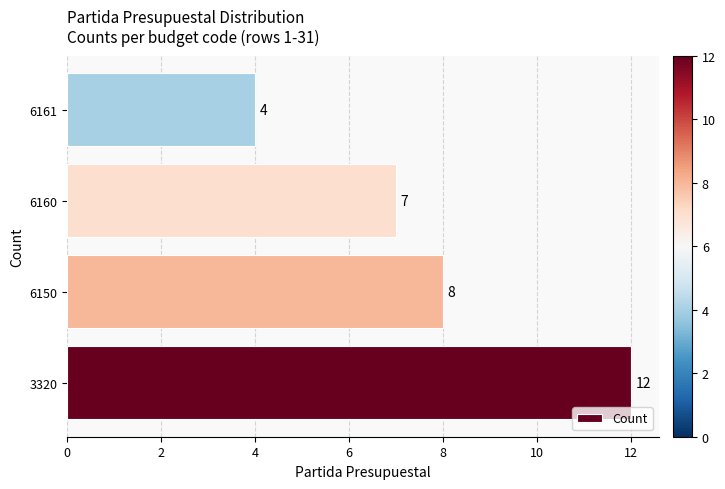

Approximately how many times larger is the value at 6161 compared to 6150?

0.5